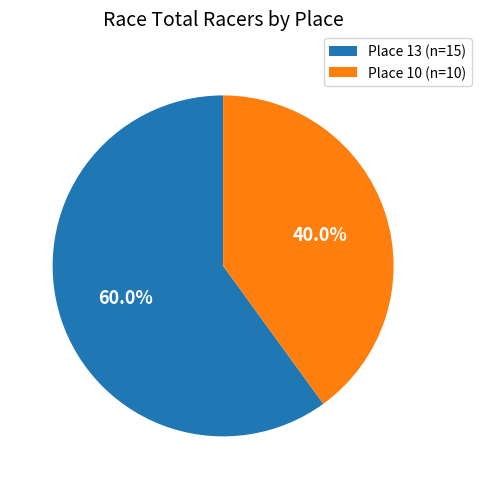

True or false: Place 13 accounts for 46% of the total.

False